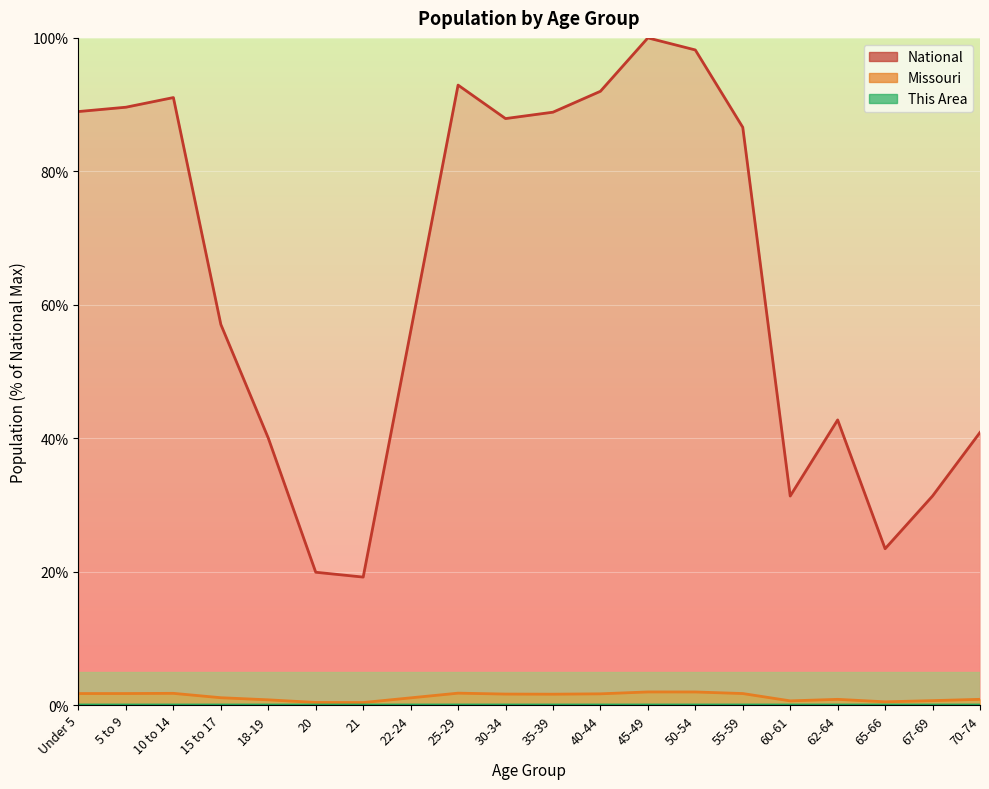

What is the highest value of the Missouri series?

2.0